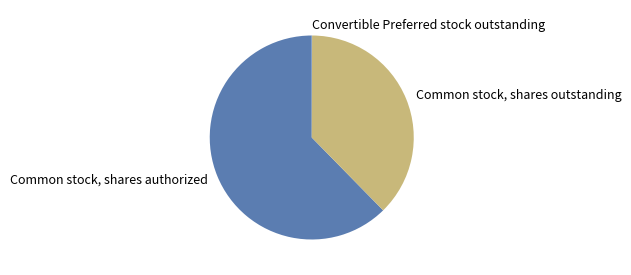

Is Common stock, shares authorized the majority of the pie?

Yes